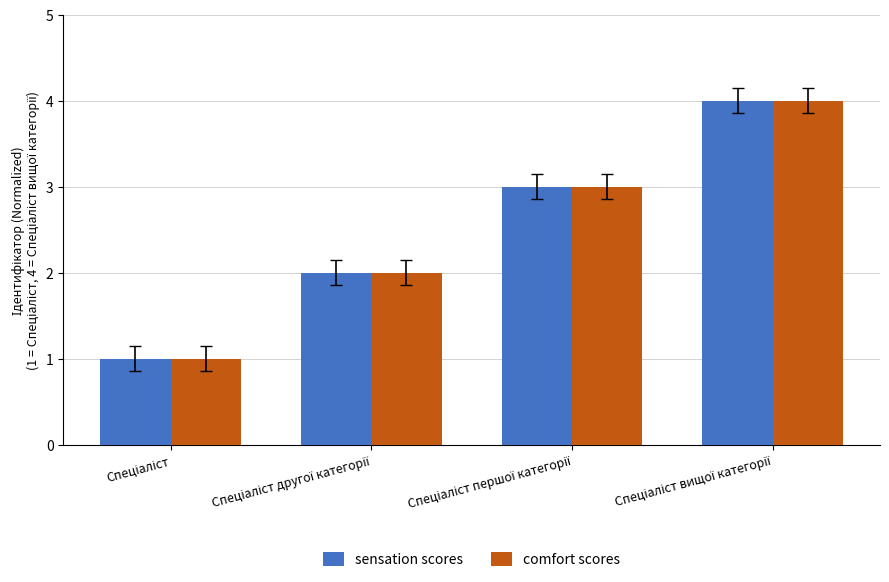

What are all the series names shown in the legend?

sensation scores, comfort scores